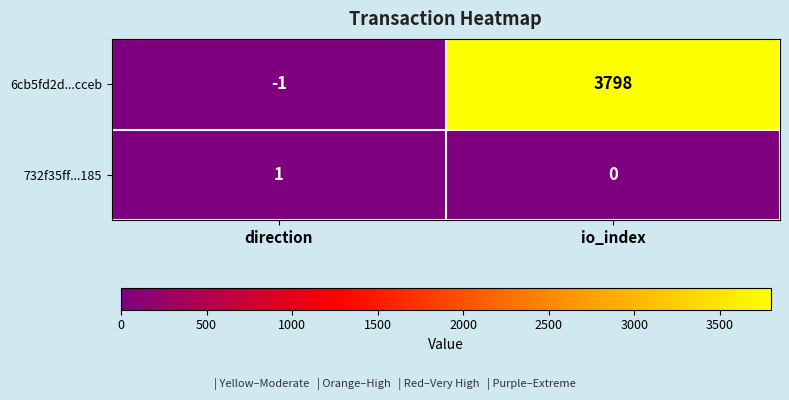

What is the sum of all 6cb5fd2d...cceb values?

3797